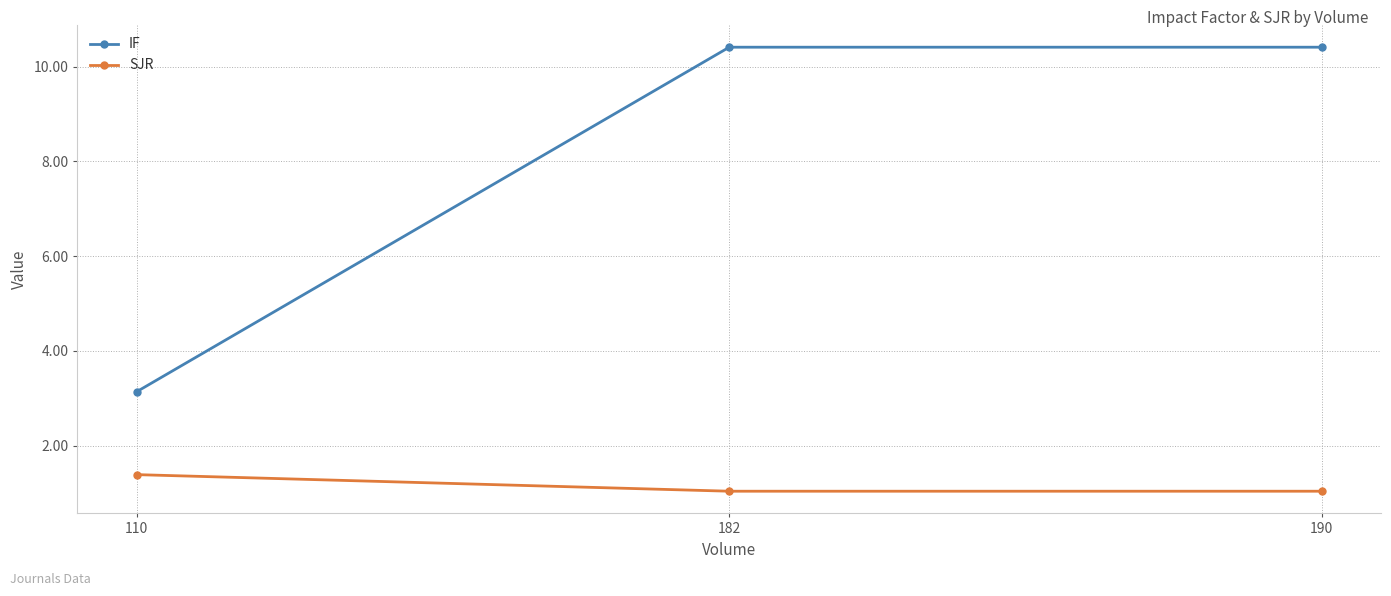

Reading left to right, extract all data points from this chart.

IF: 3.1	10.4	10.4
SJR: 1.4	1.0	1.0